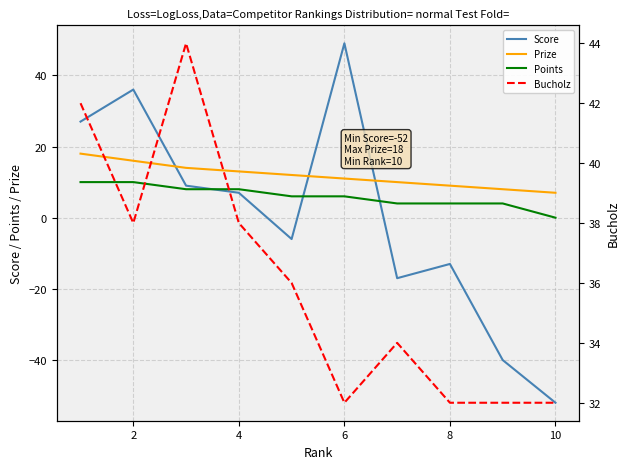

Count the number of categories in the chart.

10